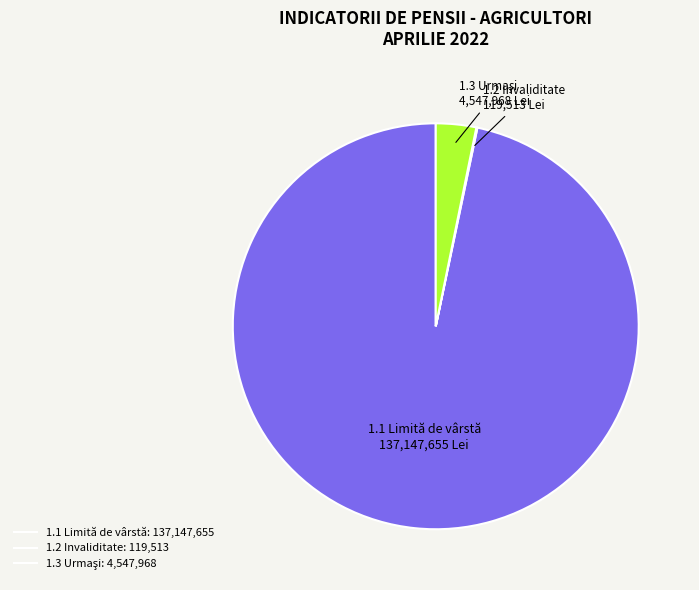

Is there a majority slice in this chart?

Yes